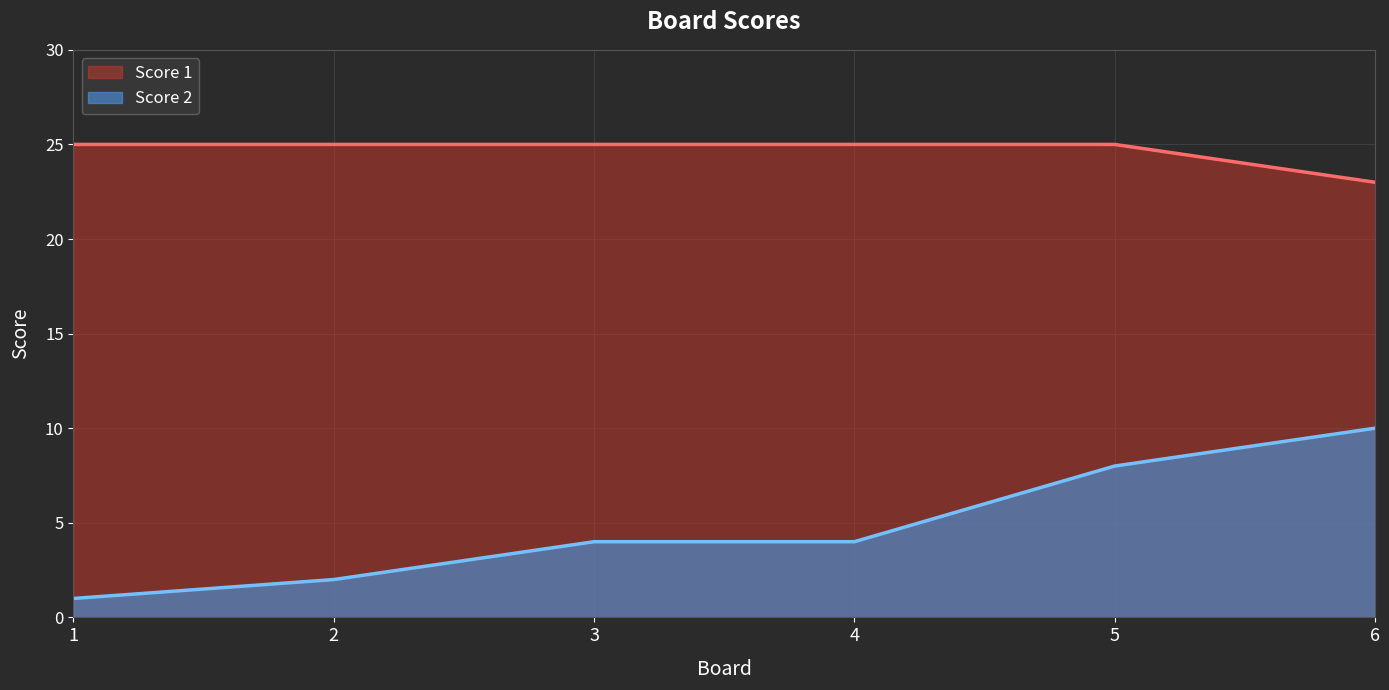

How many series are shown in this chart?

2